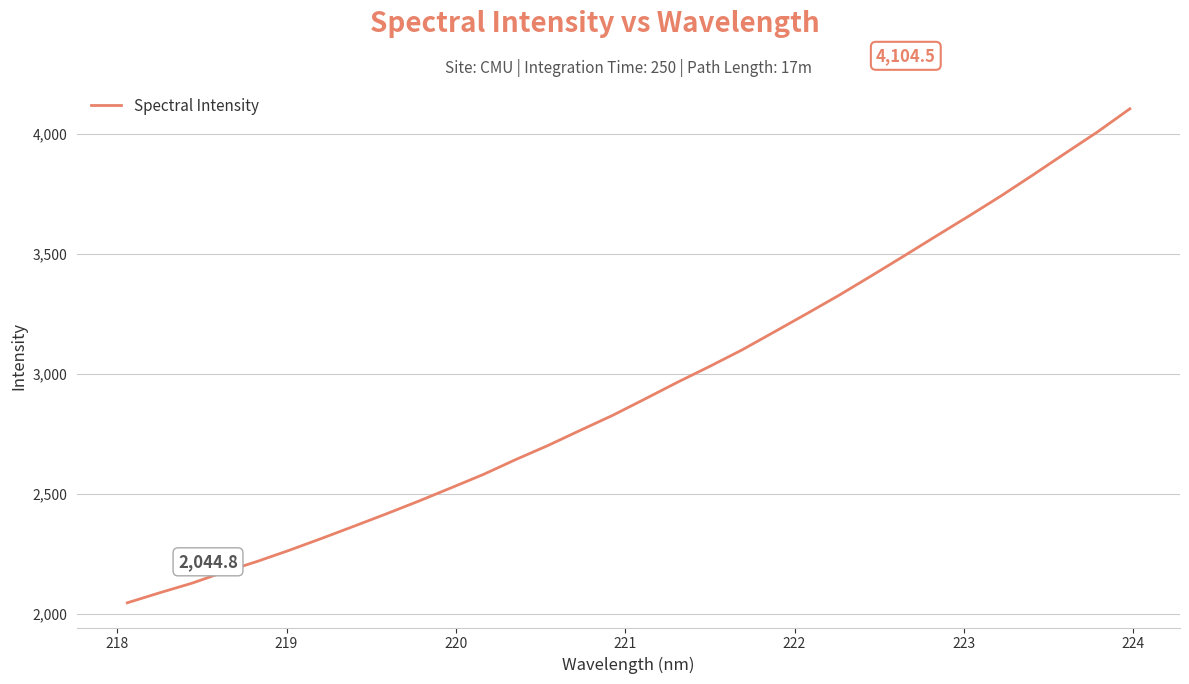

What is the smallest value displayed?

2044.8